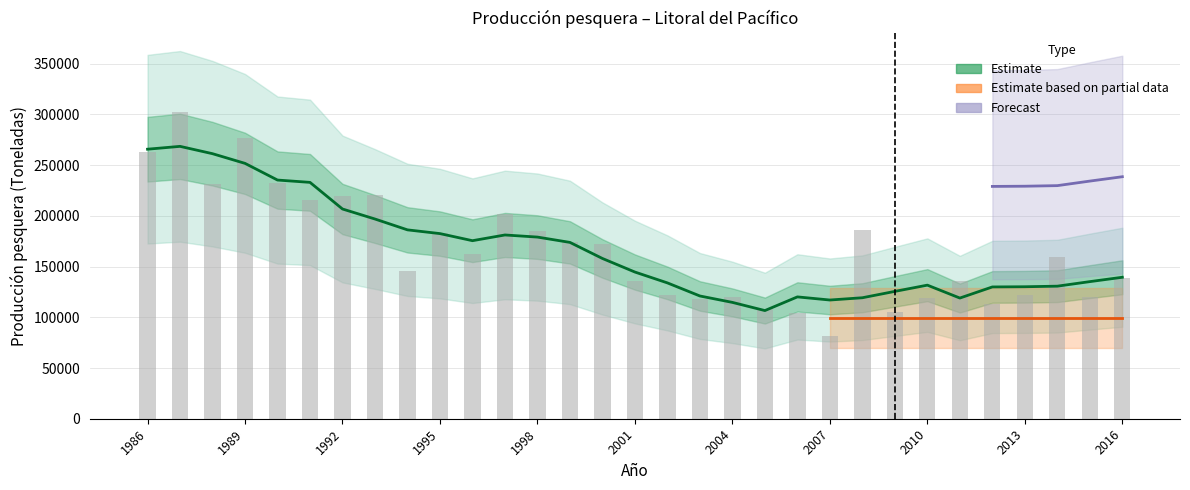

True or false: the data shows 395337 at 1989.

False